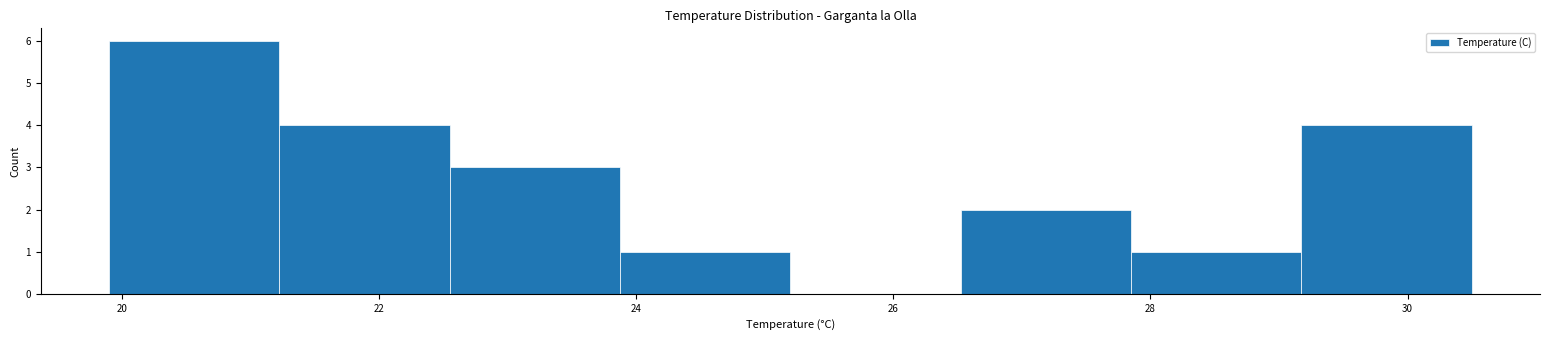

Reading left to right, list every bar in this chart as the range it spans on the x-axis followed by its height. Neither the bar edges nor the heights are printed on the chart, so give them approximately, as read against the axes.

20.0 to 21.2: 6
21.2 to 22.6: 4
22.6 to 23.8: 3
23.8 to 25.2: 1
25.2 to 26.6: 0
26.6 to 27.8: 2
27.8 to 29.2: 1
29.2 to 30.6: 4